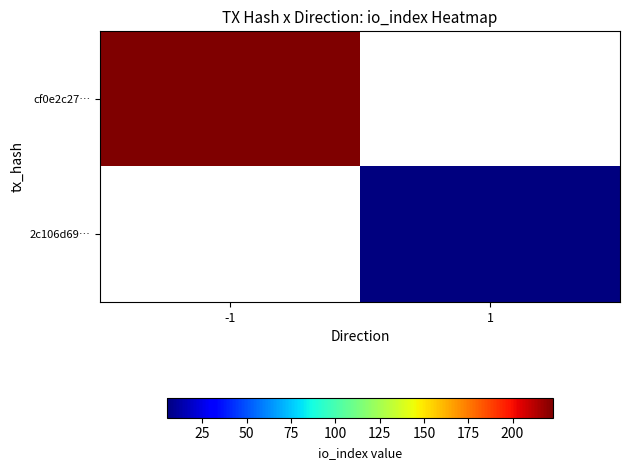

How many positive values does the 2c106d69… series have?

1